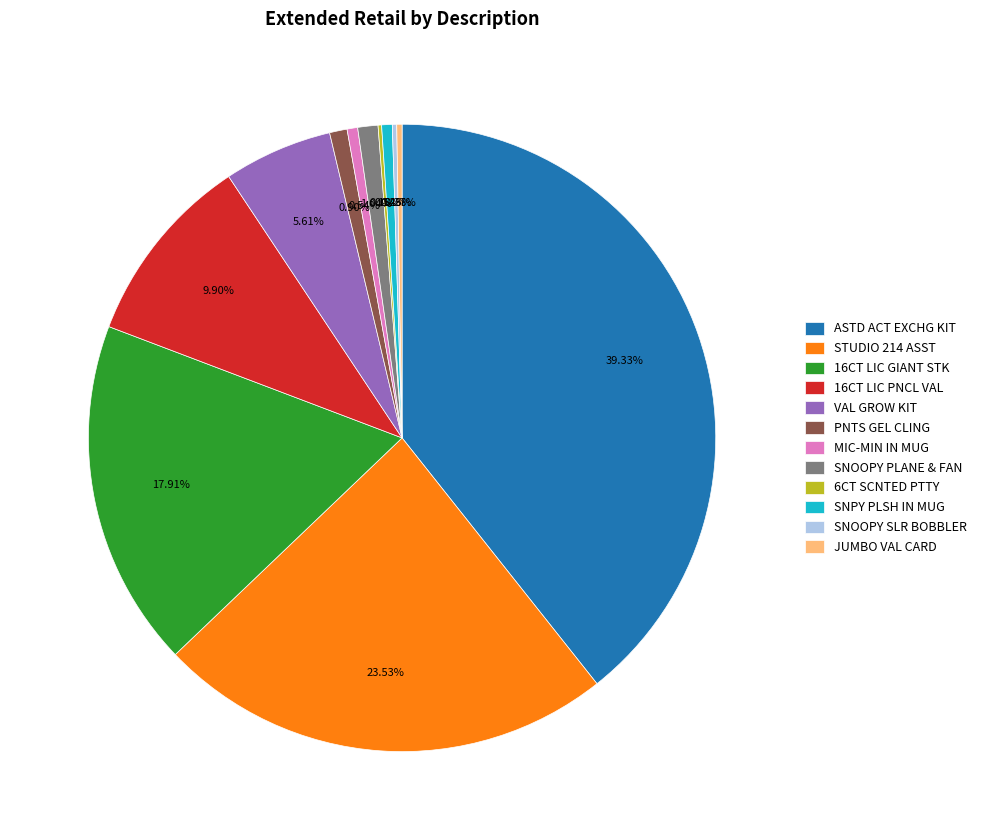

Is there any slice that represents more than half of the pie?

No